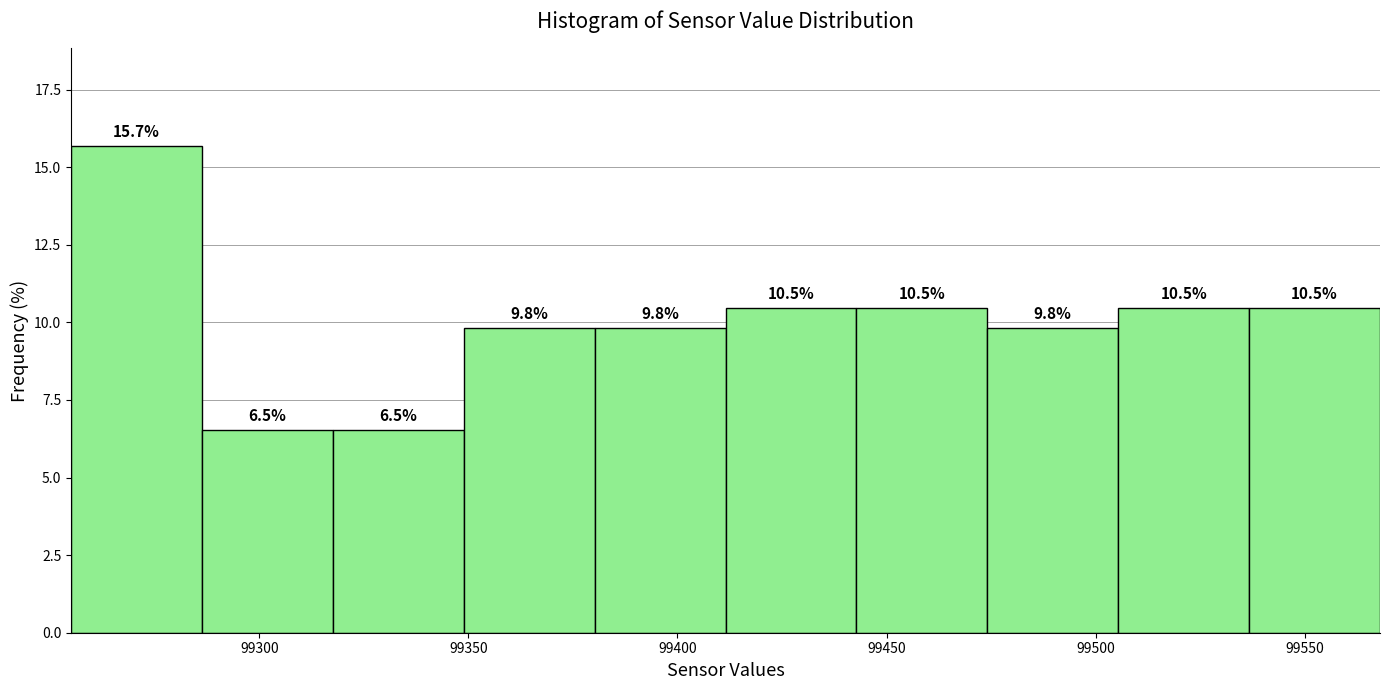

How tall is the bar that spans 99445 to 99475 on the x-axis? The bar edges are not printed on the chart, so give them approximately, as read against the axis.

10.5